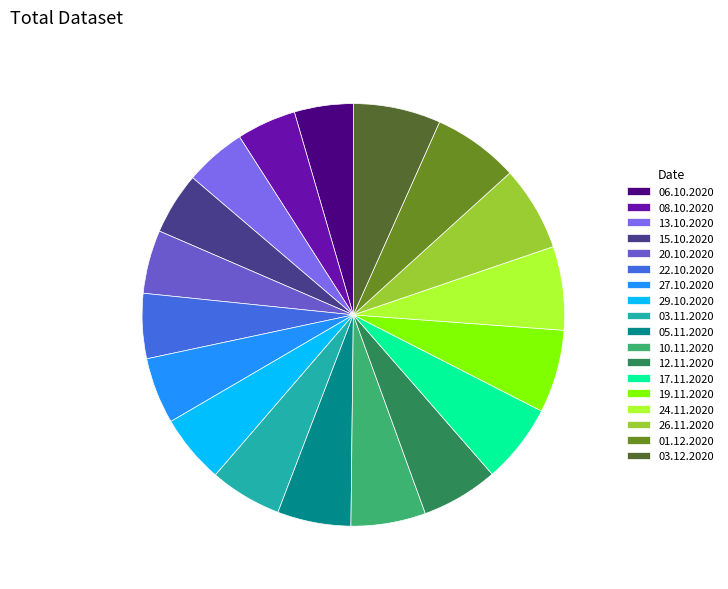

Combined, do 15.10.2020 and 10.11.2020 account for over 50%?

No